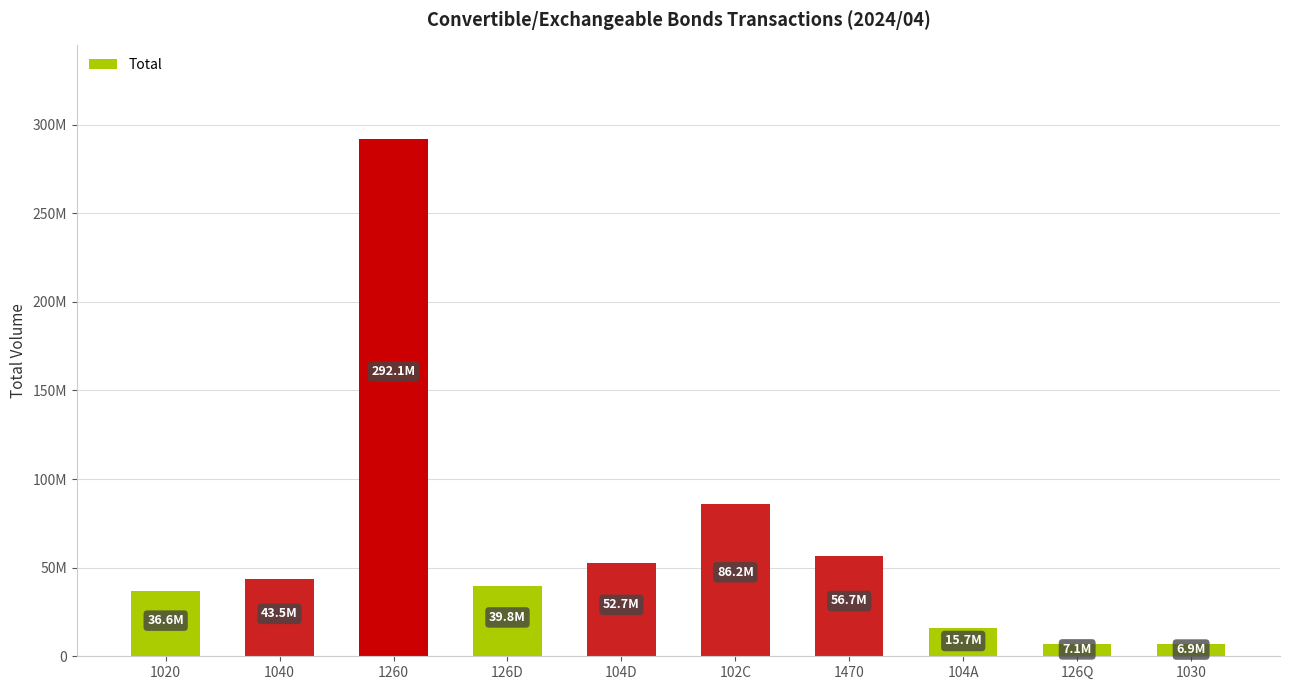

Are the bars horizontal?

No